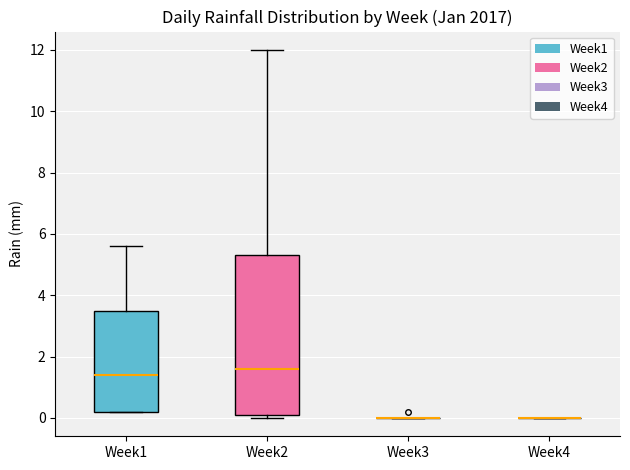

Reading left to right, transcribe this box plot: for each box, give where its median line is, the range the box spans, and where its two whiskers end, as read against the y-axis. The values are not printed on the chart, so give them approximately, as read against the axis.

Week1: median 1.4, box 0.2 to 3.6, whiskers 0.2 to 5.6
Week2: median 1.6, box 0.2 to 5.4, whiskers 0.0 to 12.0
Week3: box collapsed to a line at 0.0, whiskers 0.0 to 0.0
Week4: box collapsed to a line at 0.0, whiskers 0.0 to 0.0